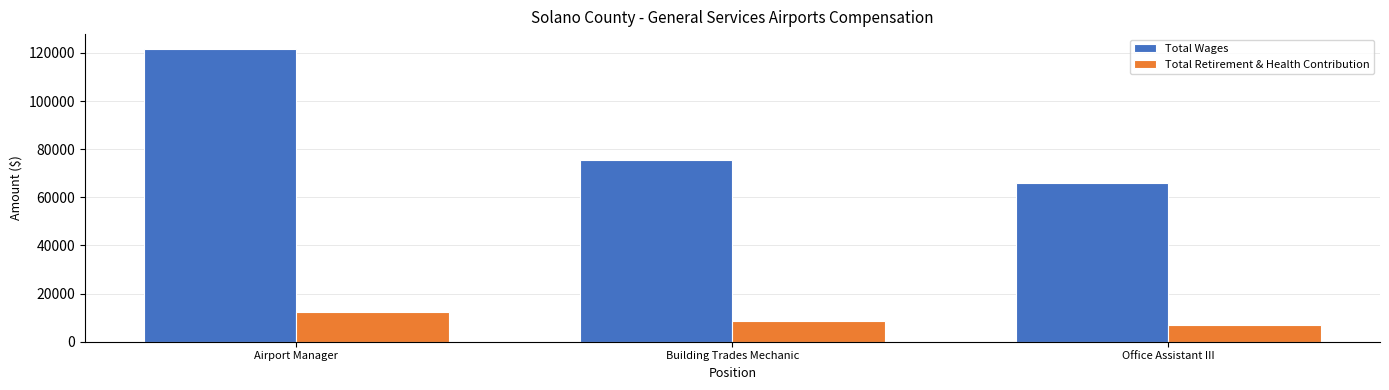

True or false: Total Retirement & Health Contribution has a value of 12619 at Building Trades Mechanic.

False